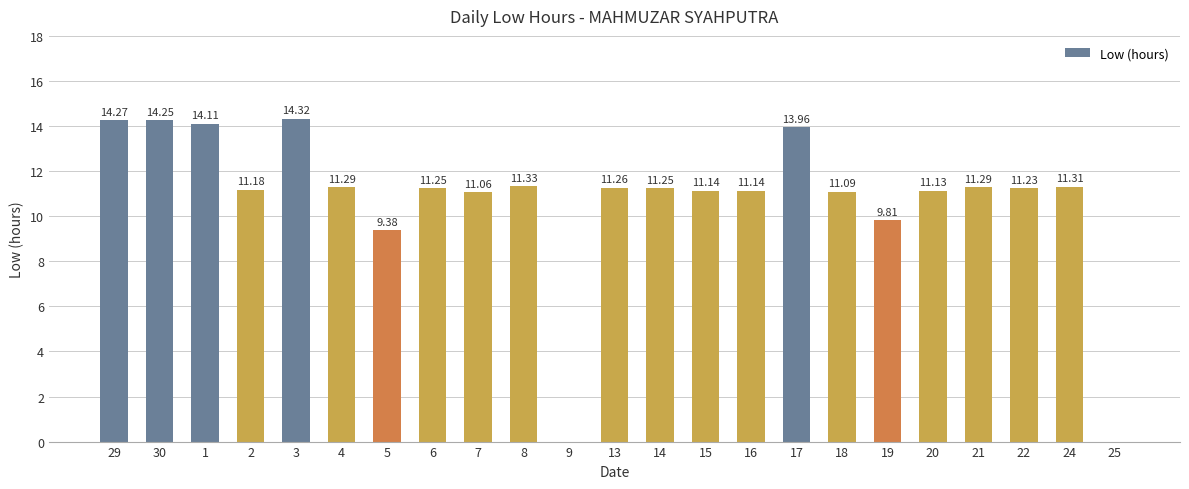

Count the number of data series in this chart.

1